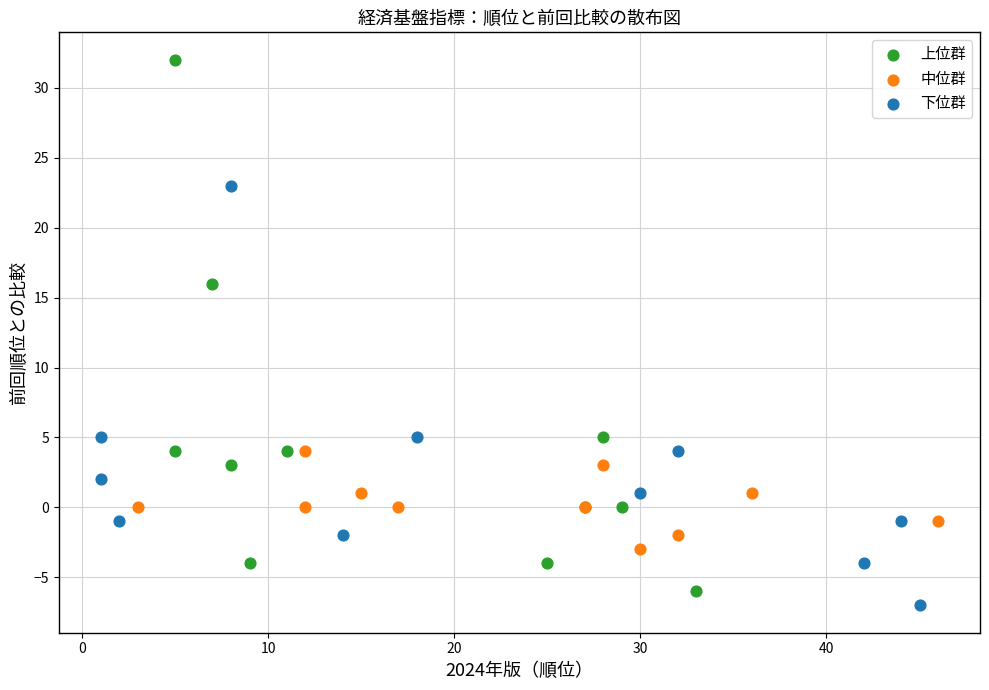

Which series has the largest Y range (max minus min)?

上位群